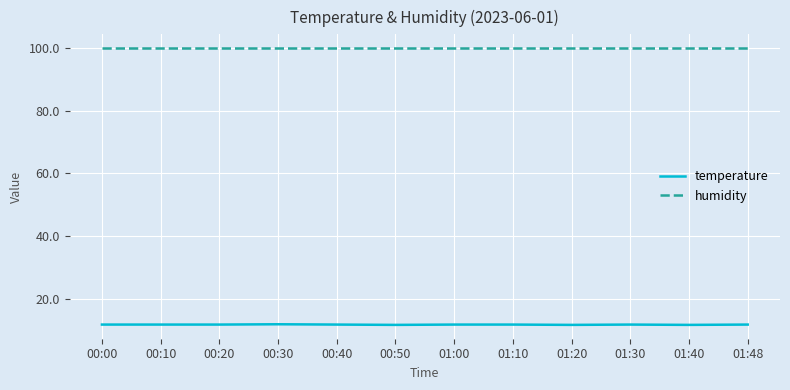

At 01:00, list the series in order from smallest to largest.

temperature, humidity